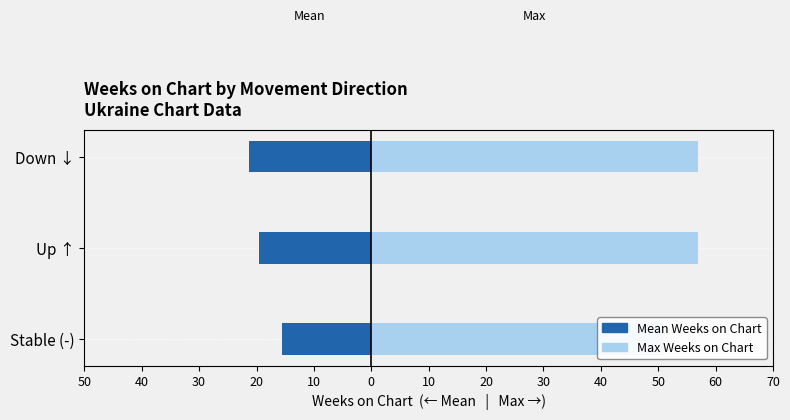

At Up ↑, list the series in order from smallest to largest.

Mean Weeks on Chart, Max Weeks on Chart